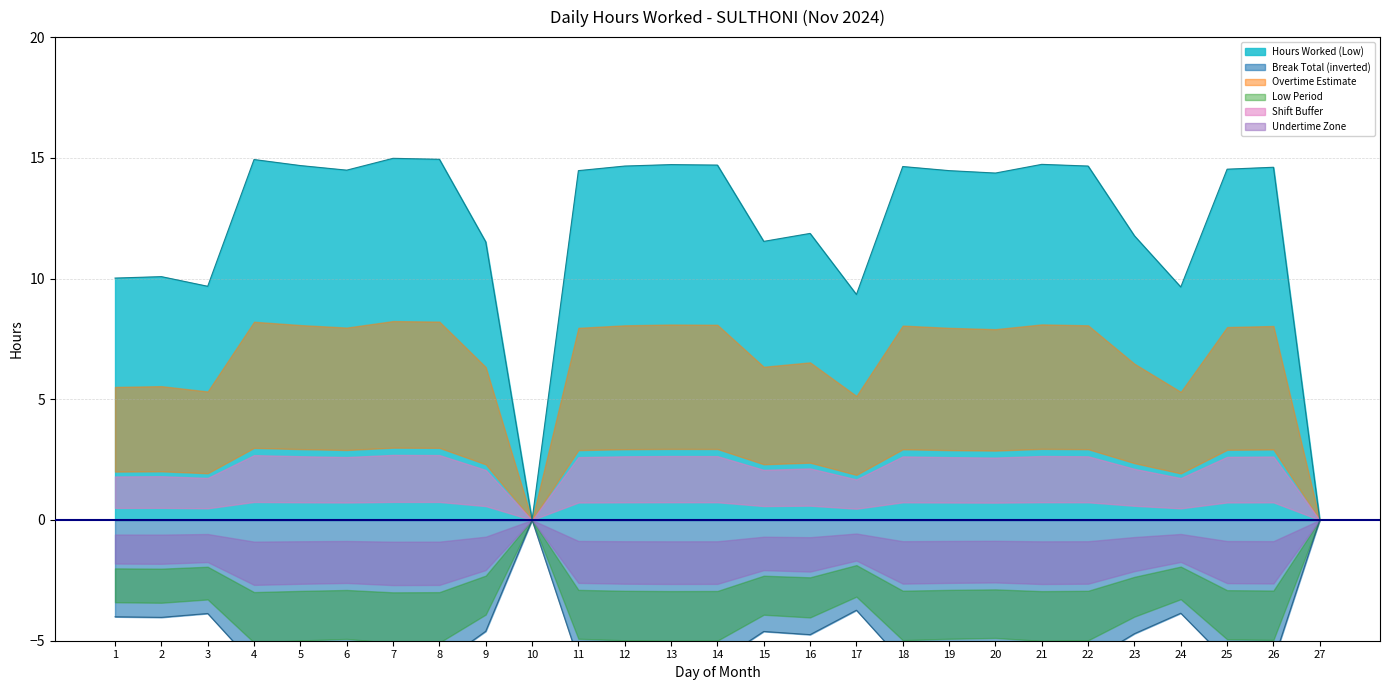

The Hours Worked (Low) series shows 14.5 at 19. True or false?

True